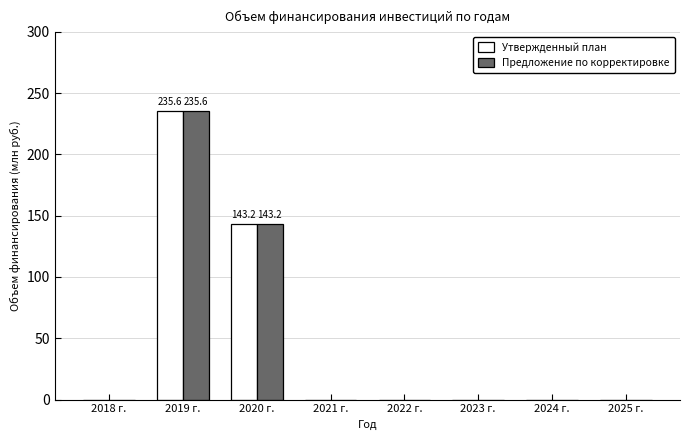

Where is Предложение по корректировке nearest to the value 117?

2020 г.